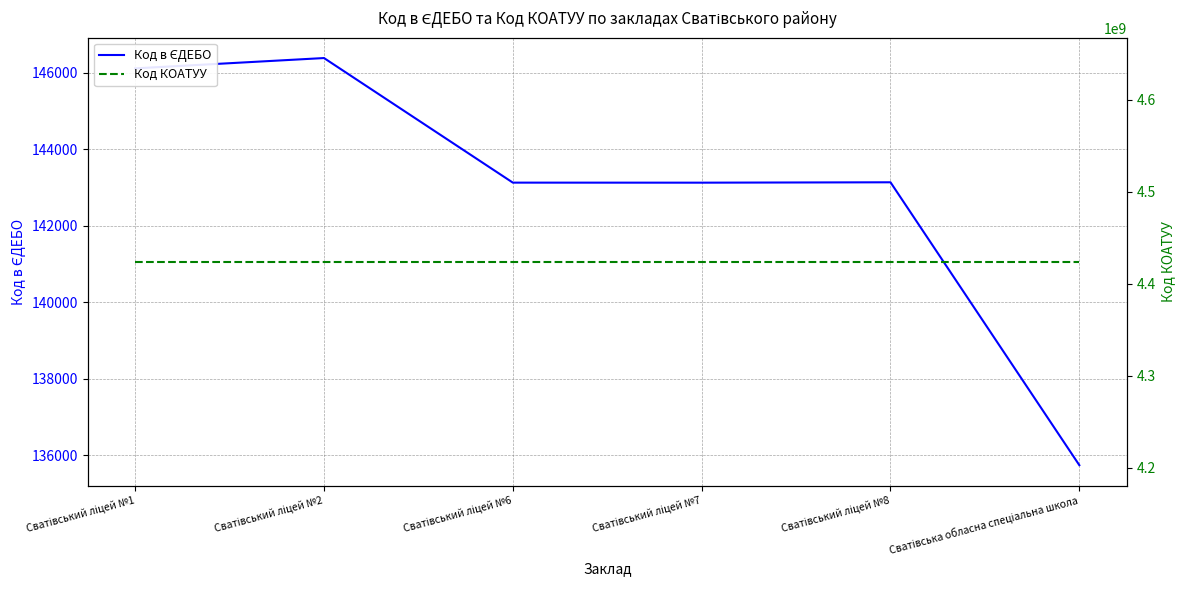

The Код КОАТУУ series shows 4424010100 at Сватівський ліцей №7. True or false?

True